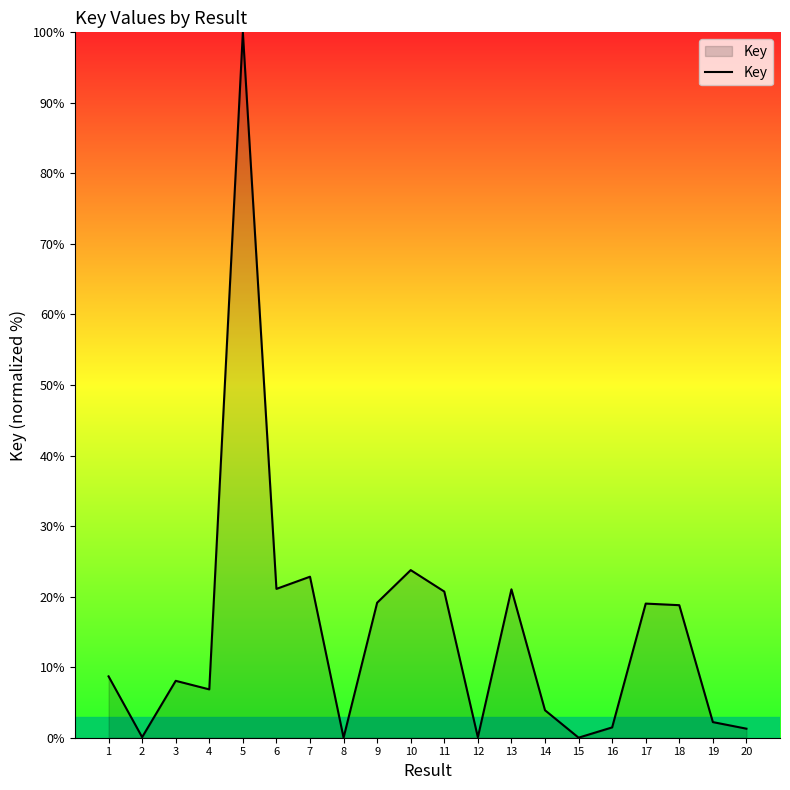

Is it true that the value at 6 is 5.4?

False